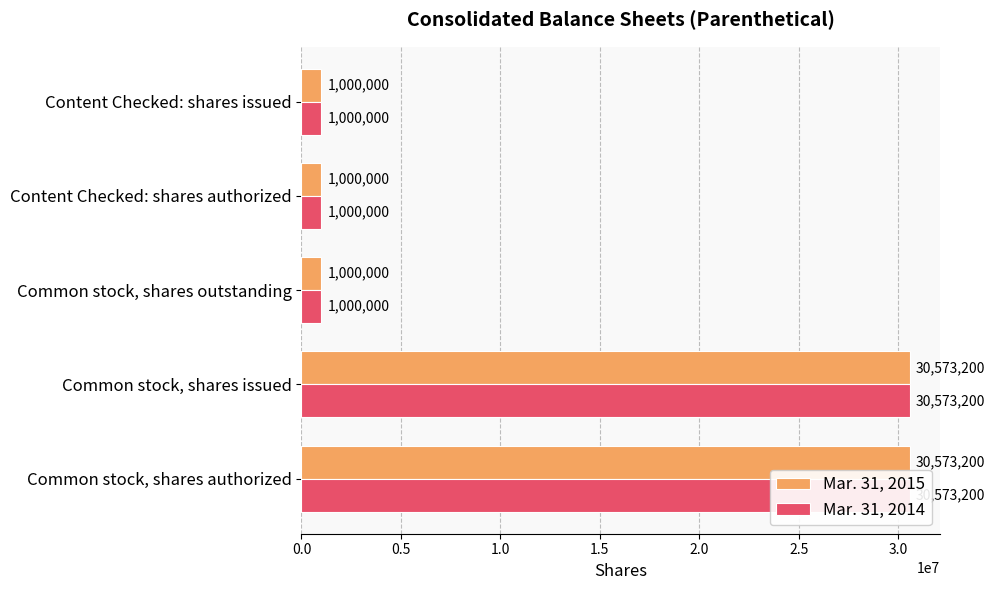

The value of Mar. 31, 2015 at Common stock, shares authorized is 21205389. True or false?

False